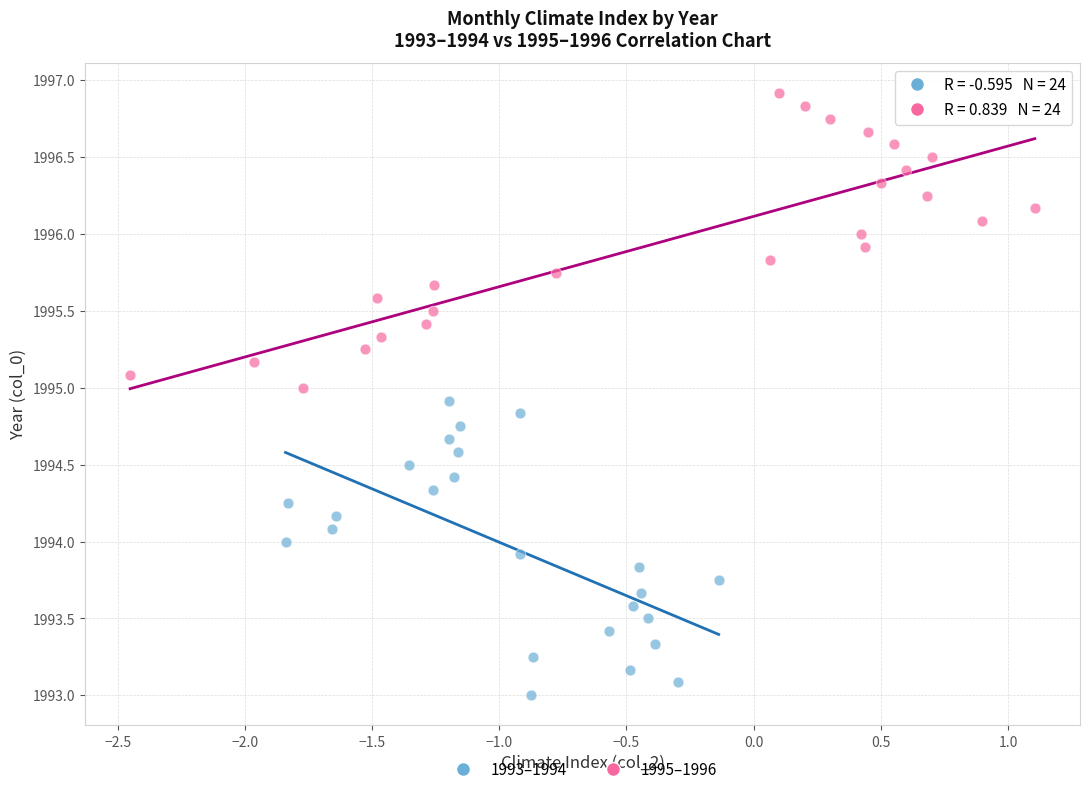

Which series contains the lowest Y value?

1993–1994